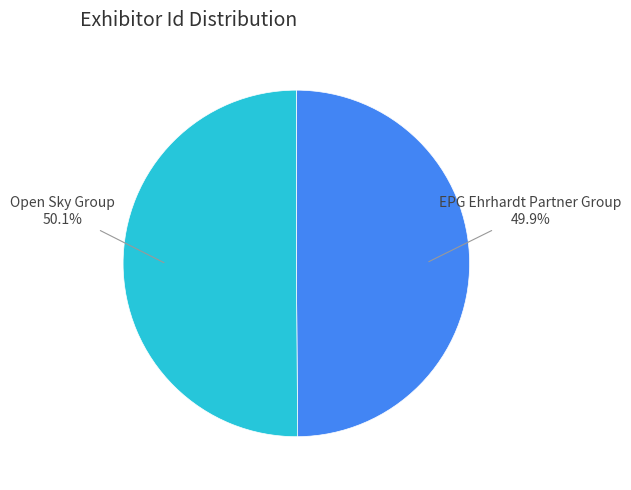

Count the number of slices in the pie.

2